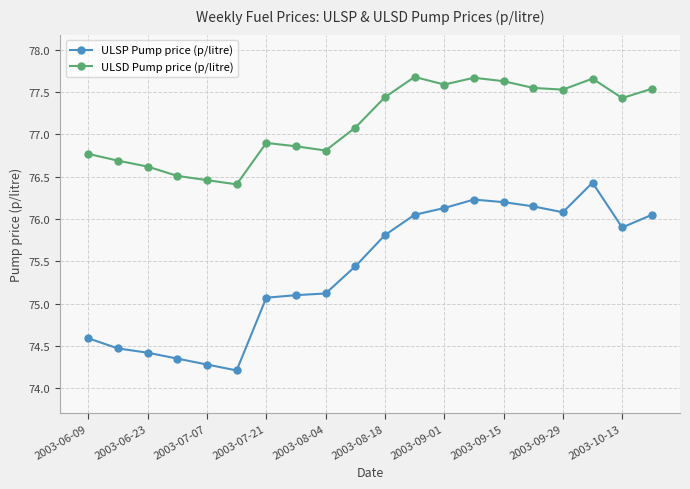

How many lines are shown in the chart?

2